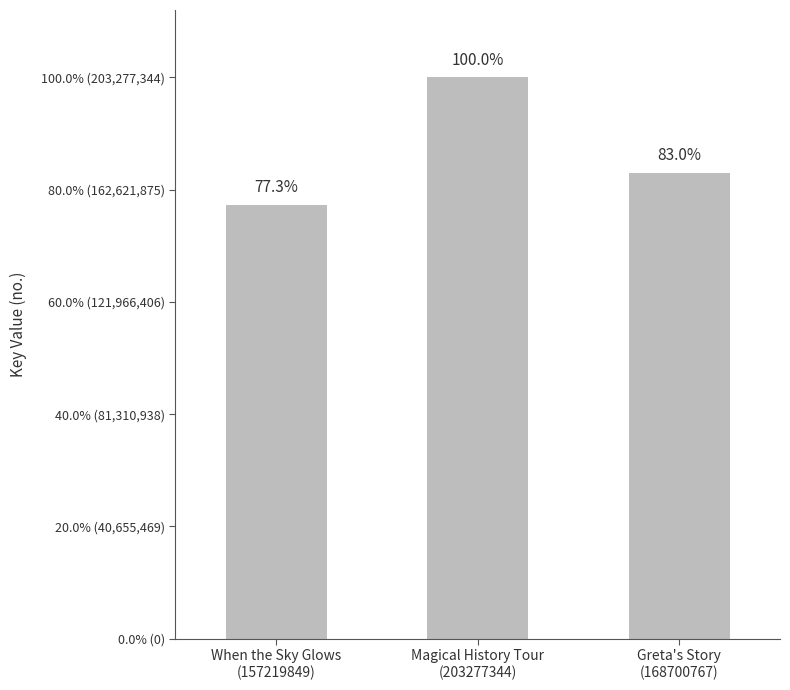

What is the label of the 3rd bar from the left?

Greta's Story
(168700767)